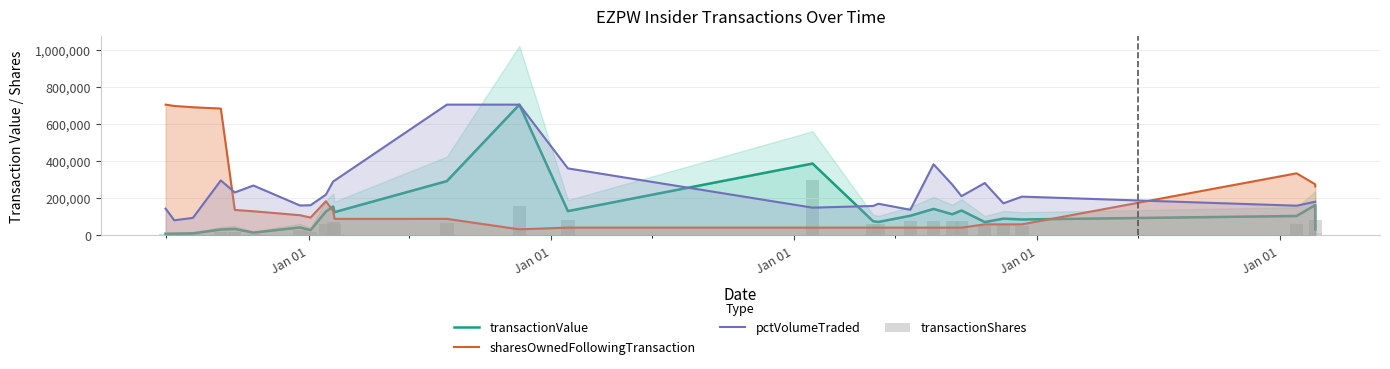

List the series in order of their peak value, highest first.

transactionValue, sharesOwnedFollowingTransaction, pctVolumeTraded, transactionShares